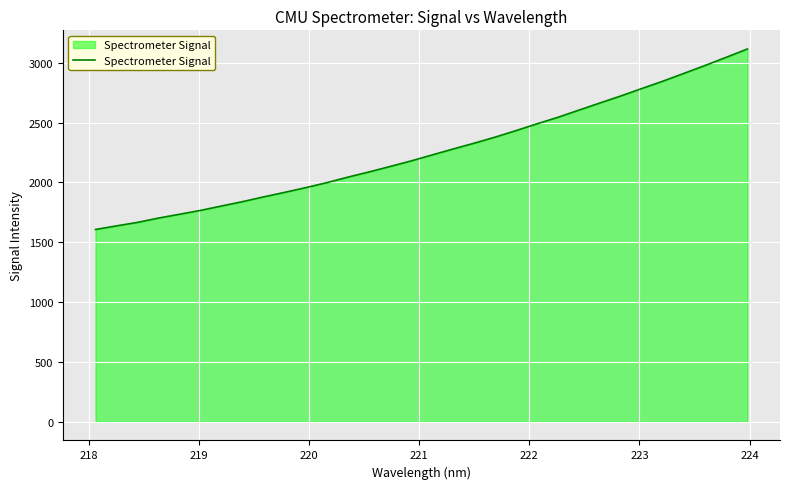

What is the difference between the maximum and minimum values?

1508.5